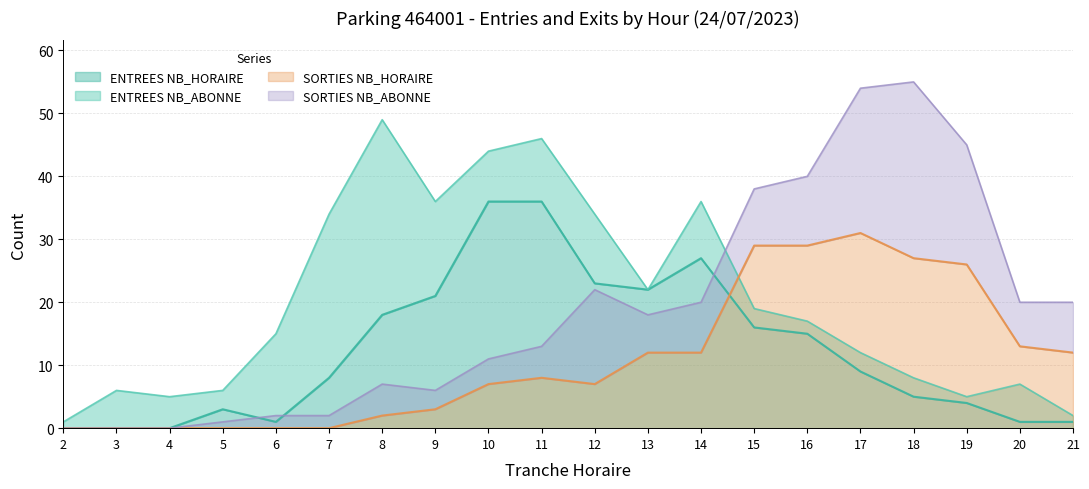

True or false: SORTIES NB_HORAIRE has a value of 13 at 4.

False